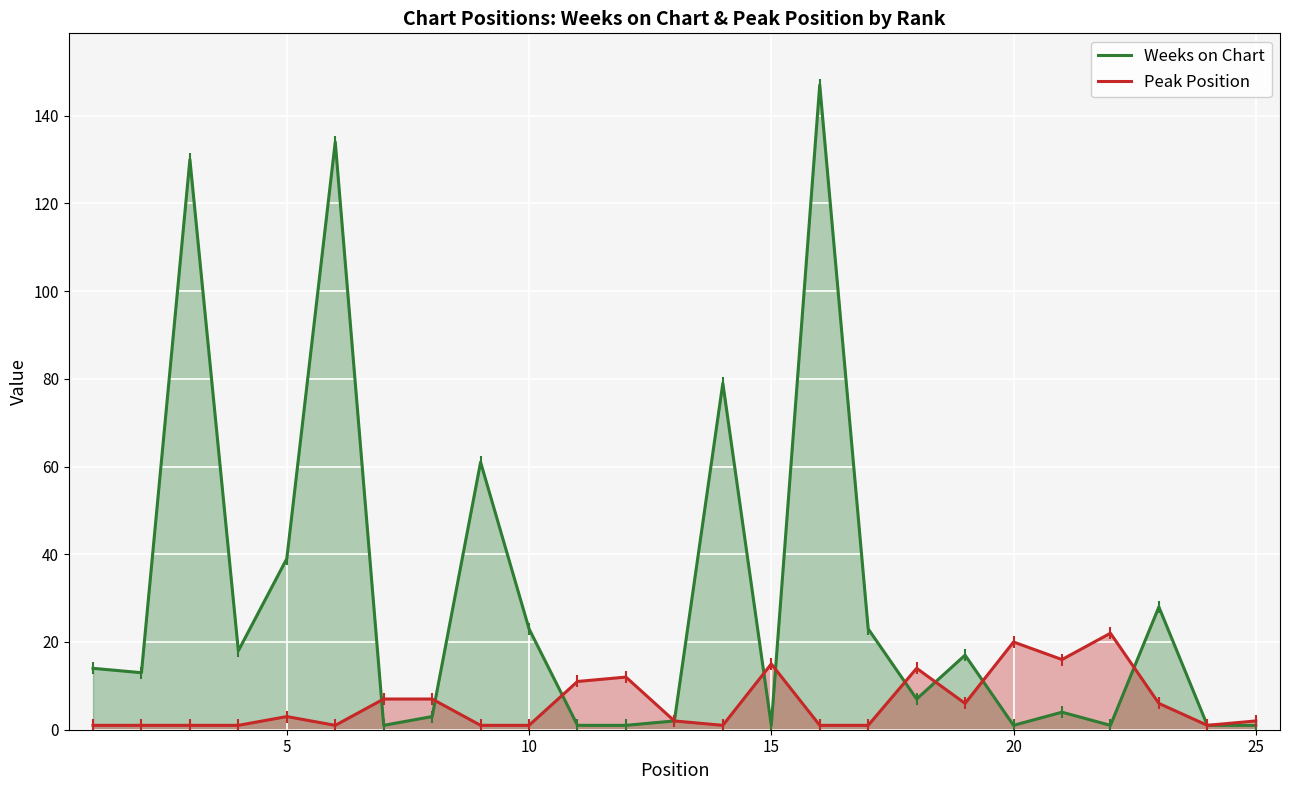

List the series in order of their overall mean, highest first.

Weeks on Chart, Peak Position